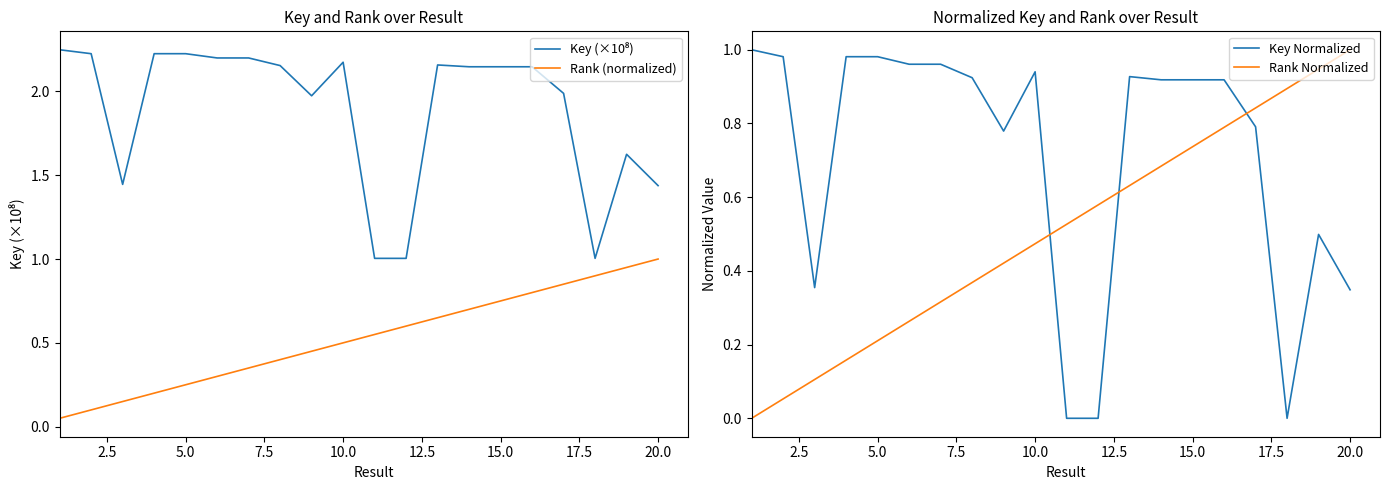

List the series in order of their peak value, lowest first.

Rank (normalized), Key Normalized, Rank Normalized, Key (×10⁸)